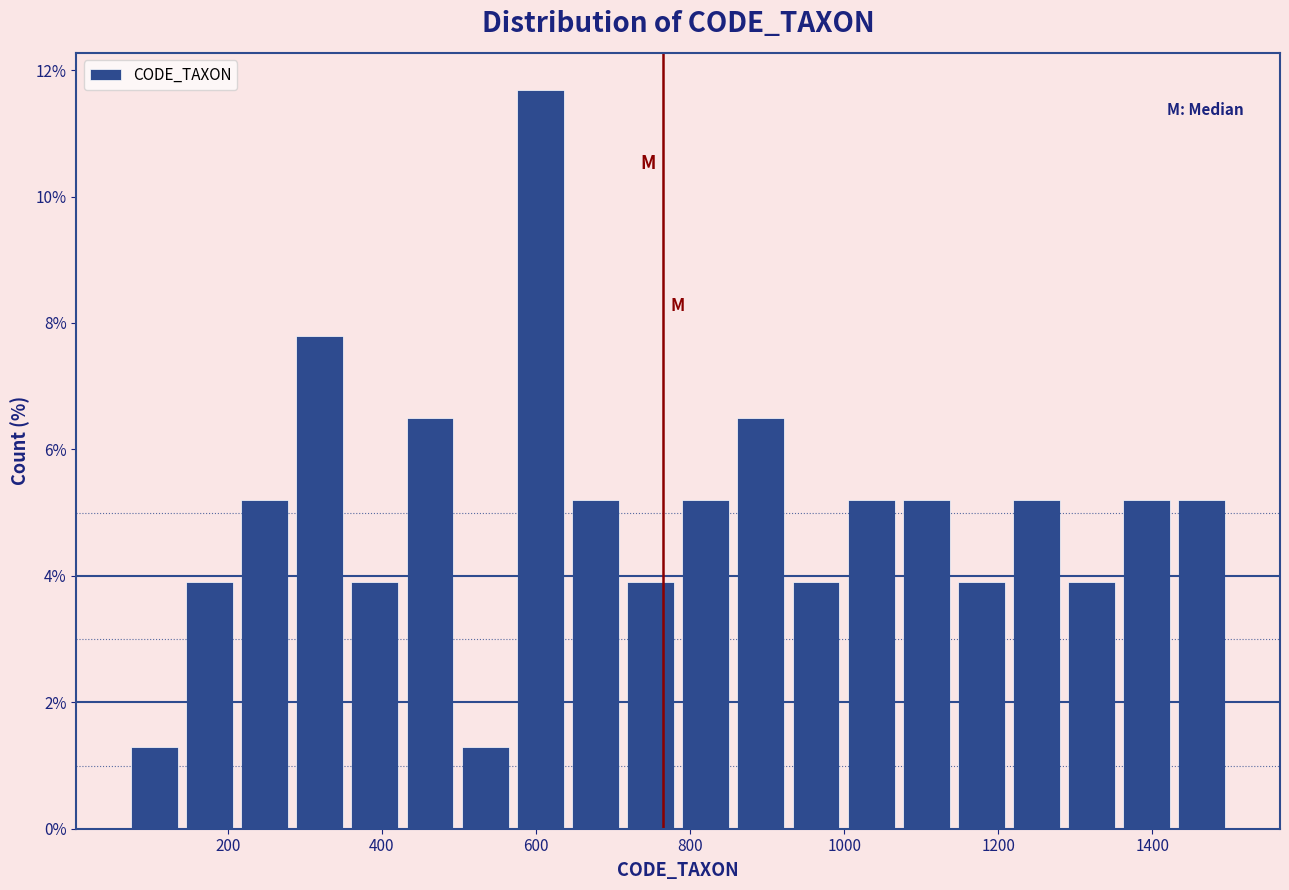

Around what value on the x-axis is the tallest bar? Give the approximate position of its centre, as read against the axis.

600